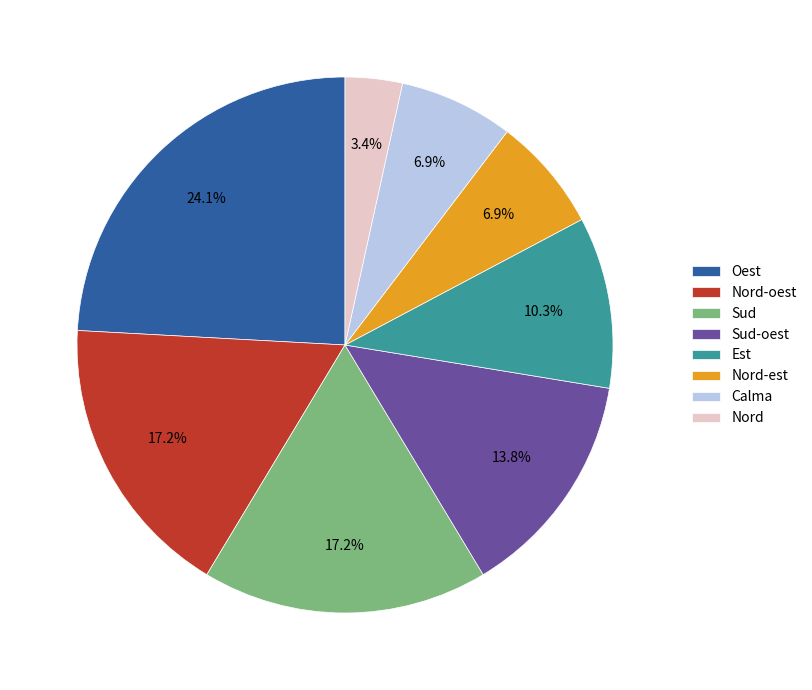

Combined, do Nord-est and Oest account for over 50%?

No